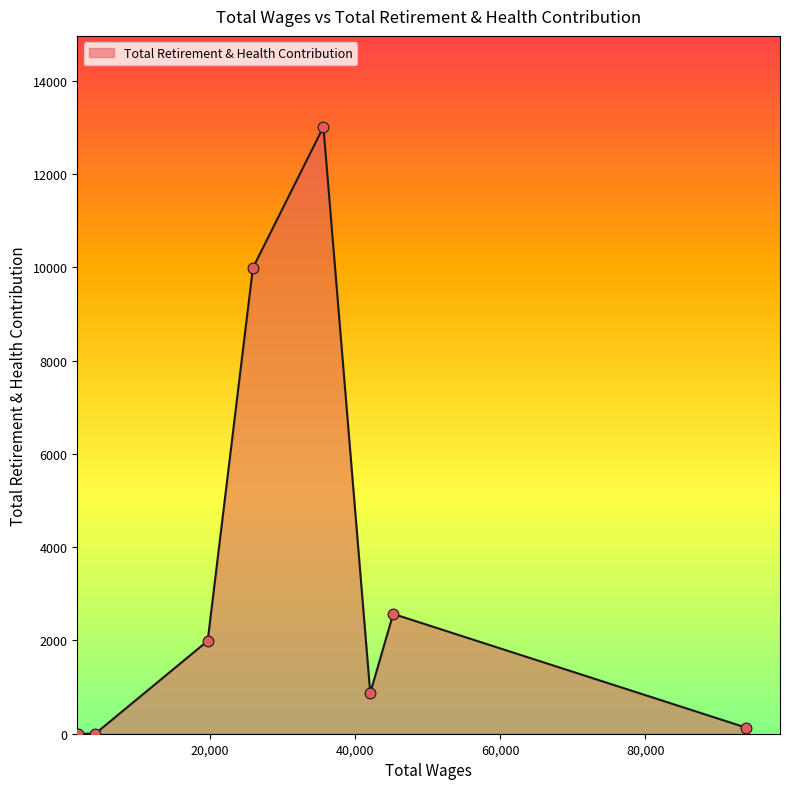

True or false: there are more than 2 points higher than both neighbors.

False